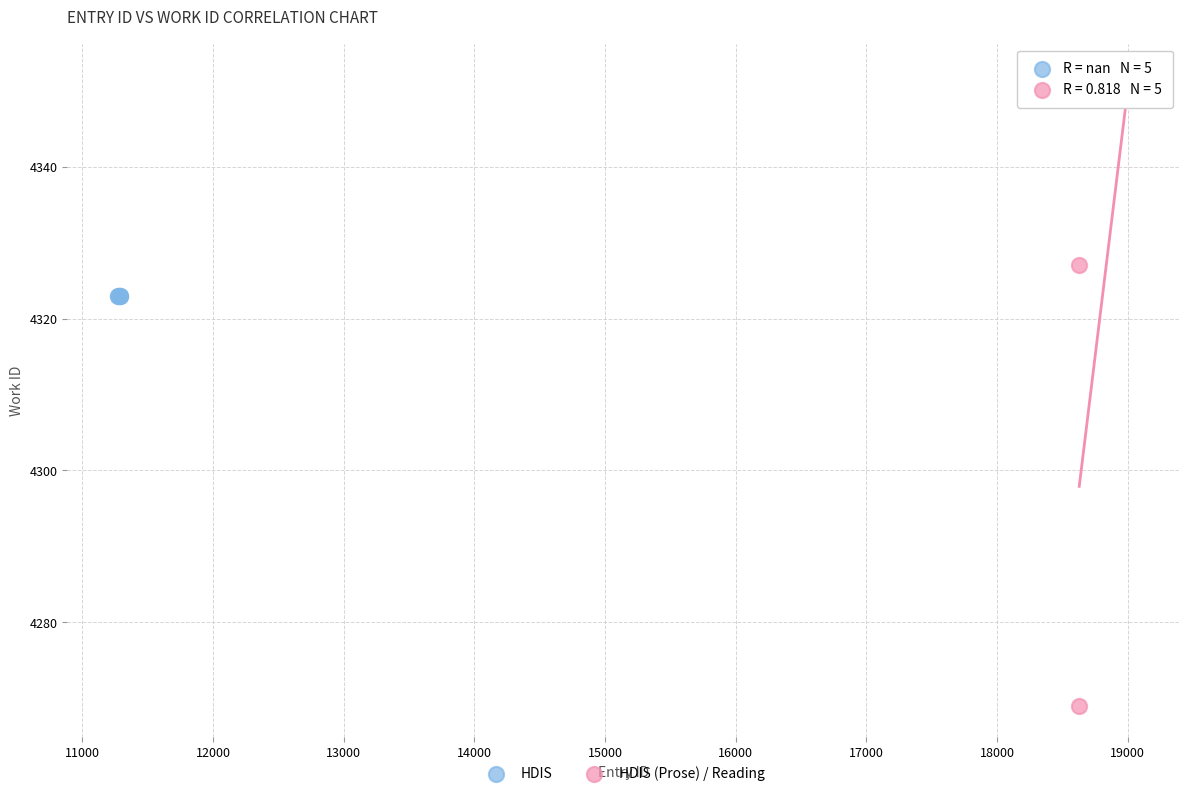

Which series contains the lowest Y value?

HDIS (Prose) / Reading